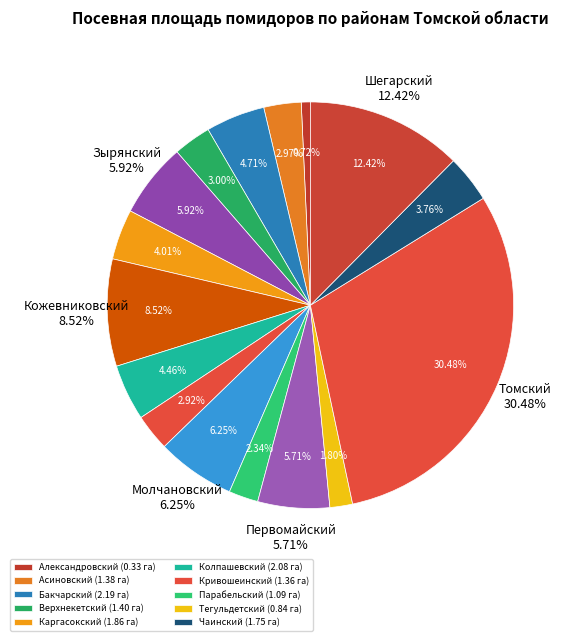

How many segments does this pie chart have?

16